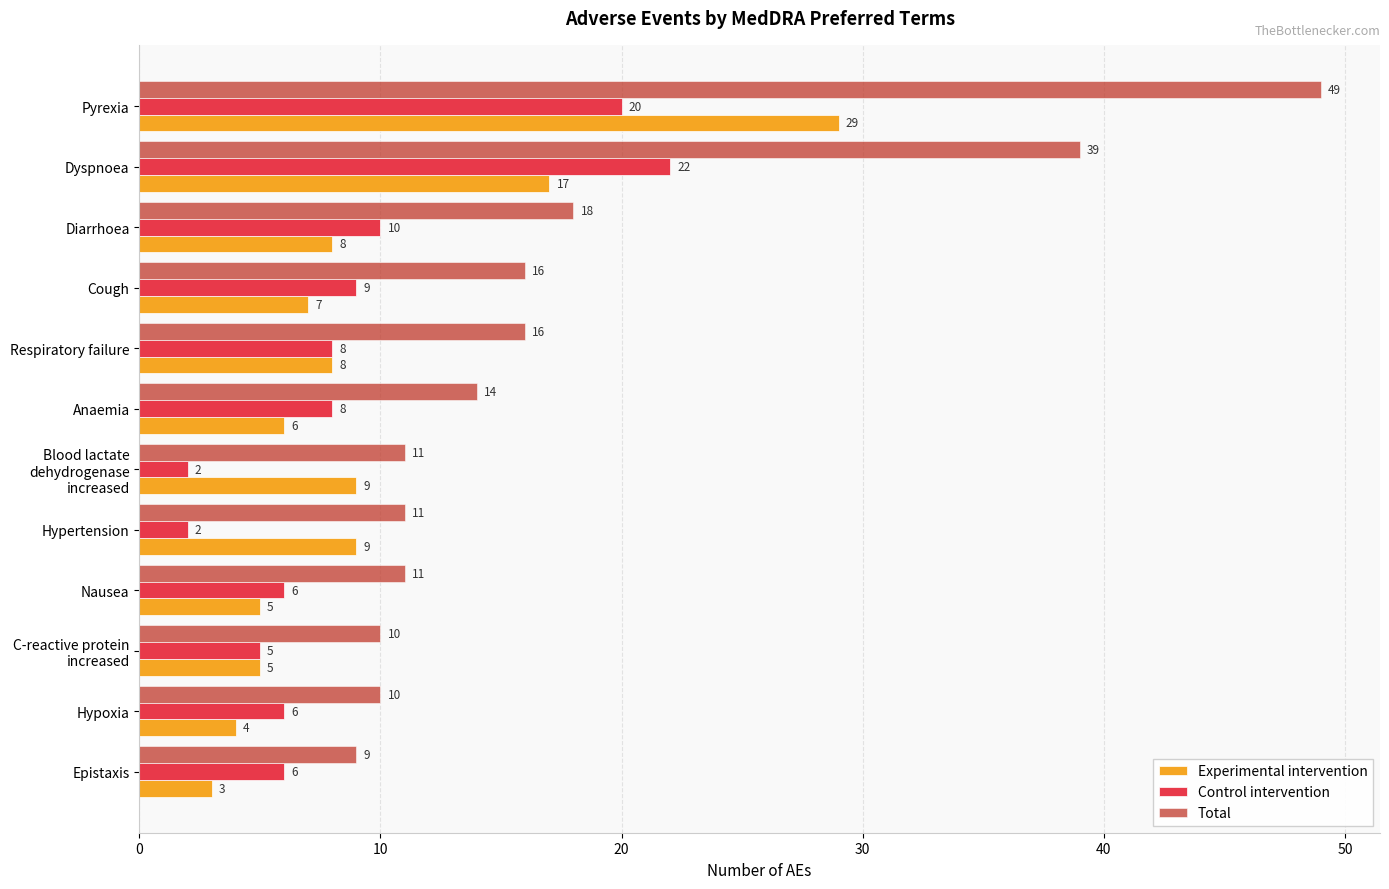

Rank the series by their maximum value, from highest to lowest.

Total, Experimental intervention, Control intervention